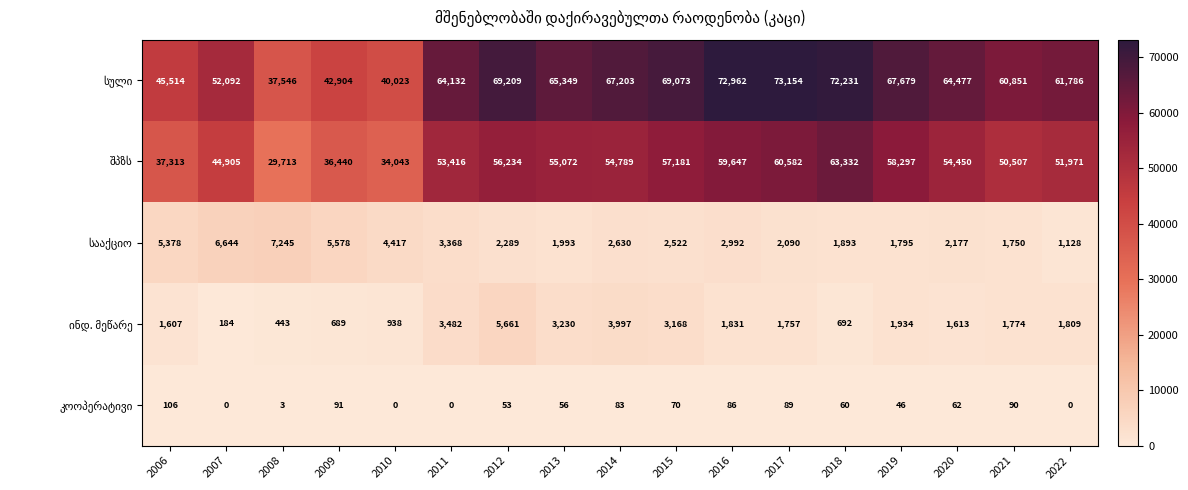

Count the number of categories in the chart.

17